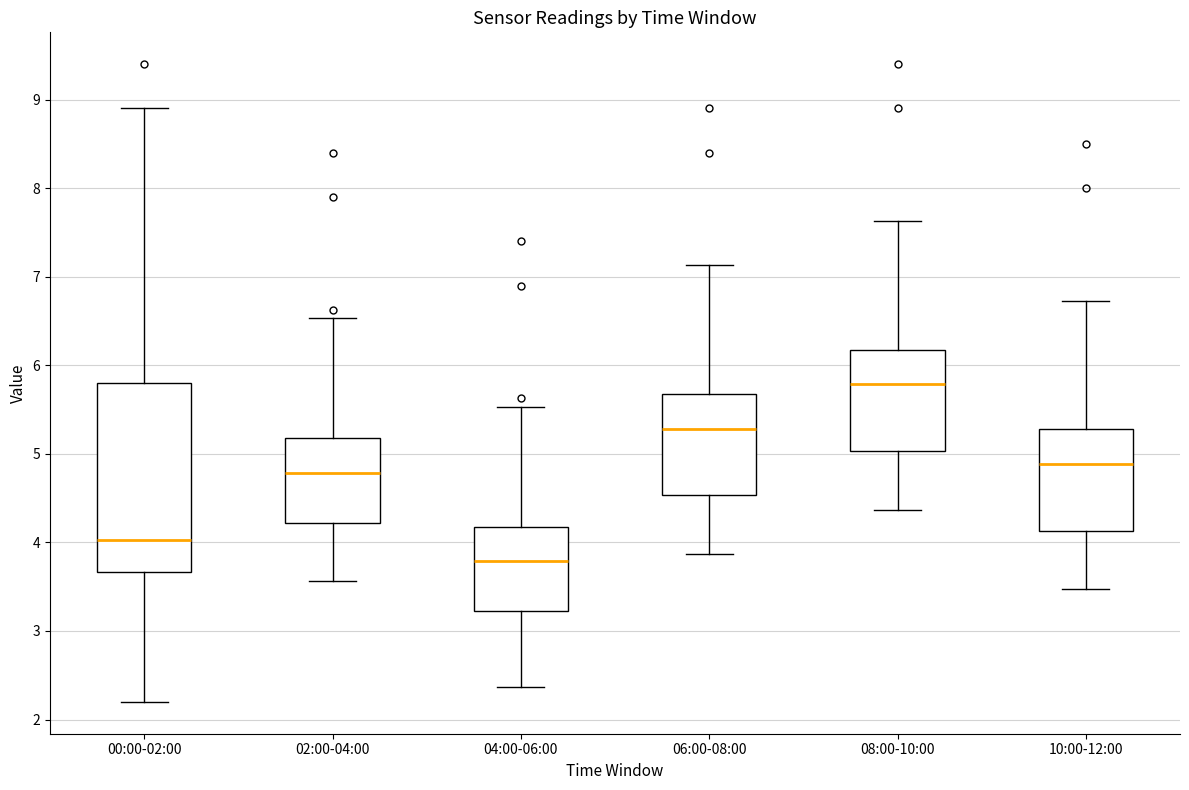

Reading left to right, transcribe this box plot: for each box, give where its median line is, the range the box spans, and where its two whiskers end, as read against the y-axis. The values are not printed on the chart, so give them approximately, as read against the axis.

00:00-02:00: median 4.0, box 3.7 to 5.8, whiskers 2.2 to 8.9
02:00-04:00: median 4.8, box 4.2 to 5.2, whiskers 3.6 to 6.5
04:00-06:00: median 3.8, box 3.2 to 4.2, whiskers 2.4 to 5.5
06:00-08:00: median 5.3, box 4.5 to 5.7, whiskers 3.9 to 7.1
08:00-10:00: median 5.8, box 5.0 to 6.2, whiskers 4.4 to 7.6
10:00-12:00: median 4.9, box 4.1 to 5.3, whiskers 3.5 to 6.7